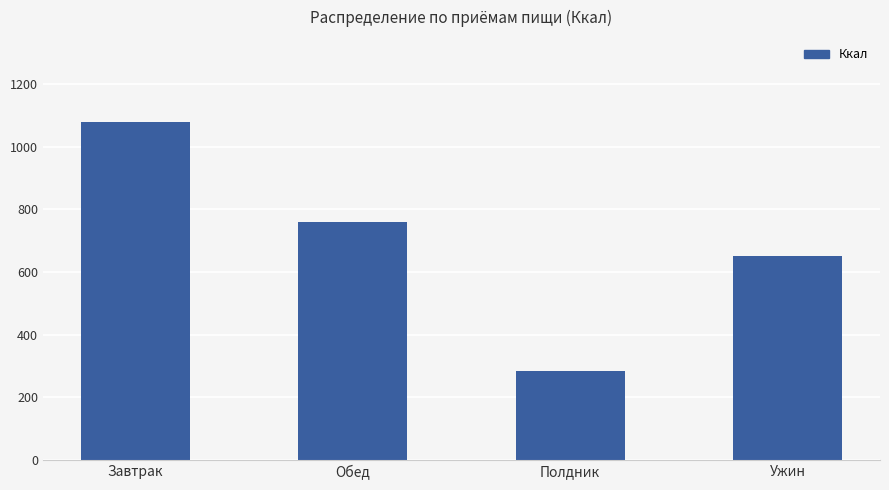

What is the smallest value displayed?

282.7